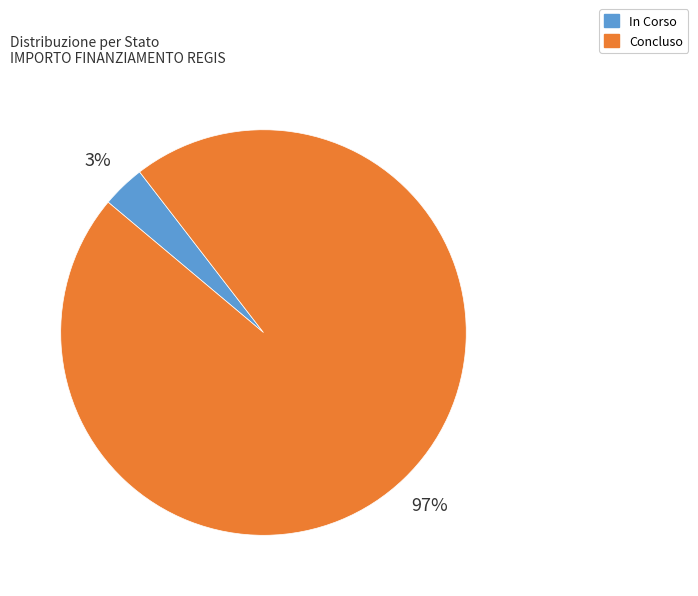

How many slices are in this pie chart?

2